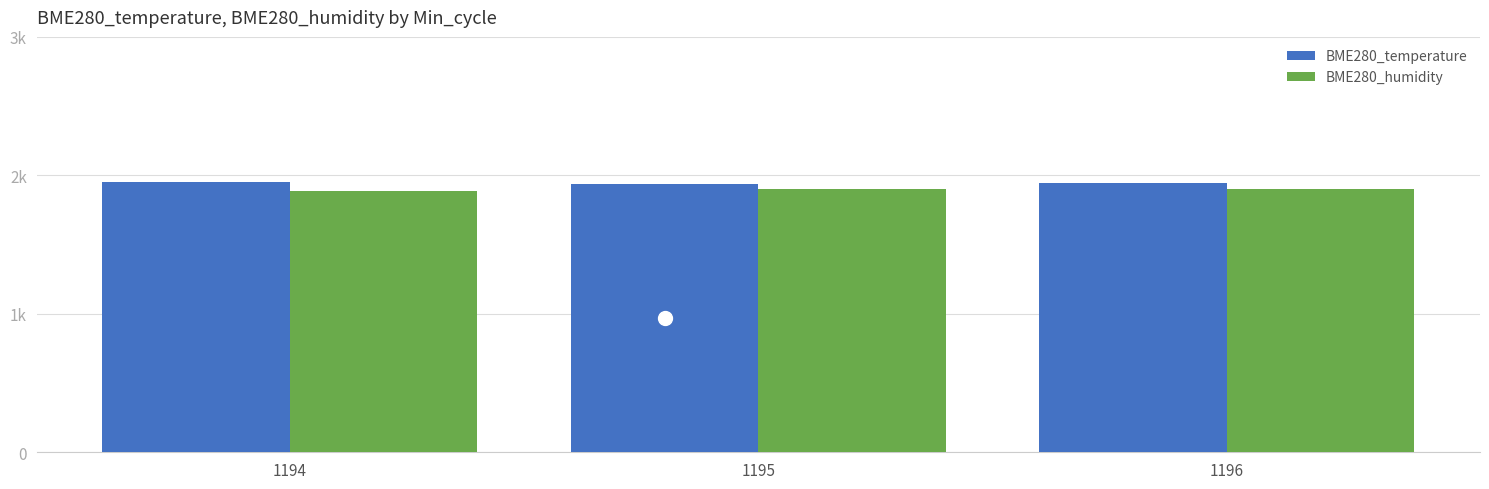

What are all the series names shown in the legend?

BME280_temperature, BME280_humidity